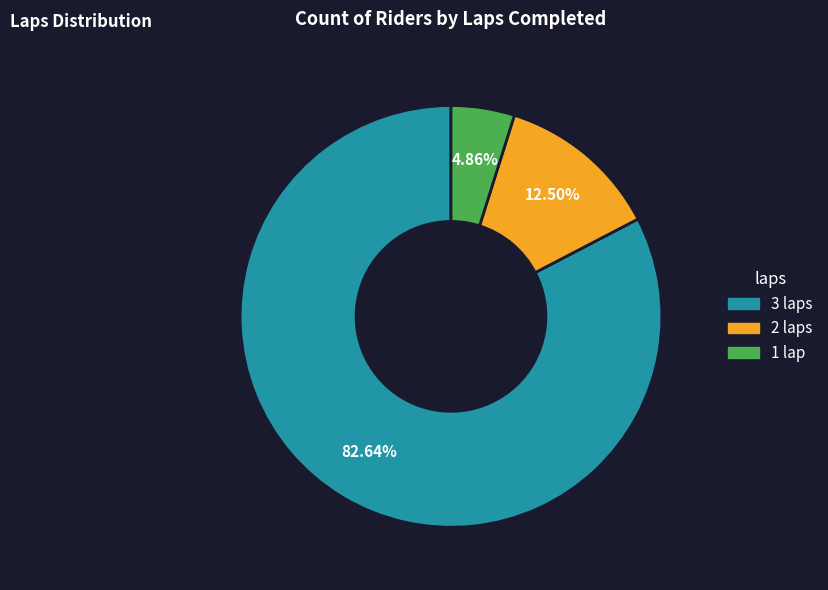

Is it true that 1 lap is 5% of the pie?

True